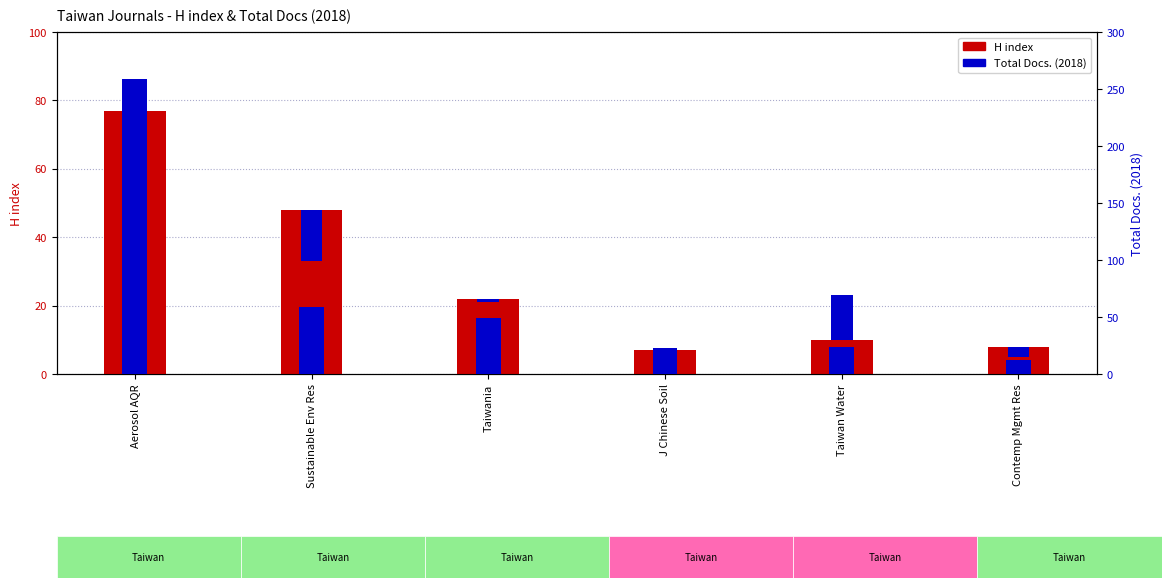

What is the difference between the maximum and second lowest values?

69